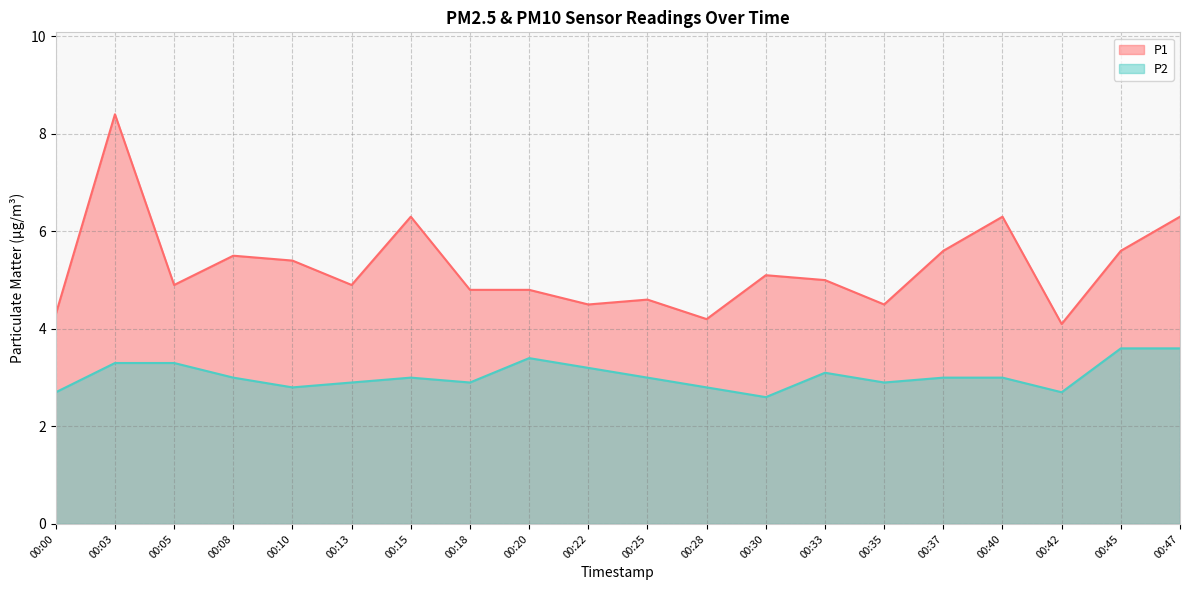

The value of P1 at 00:18 is 6.3. True or false?

False